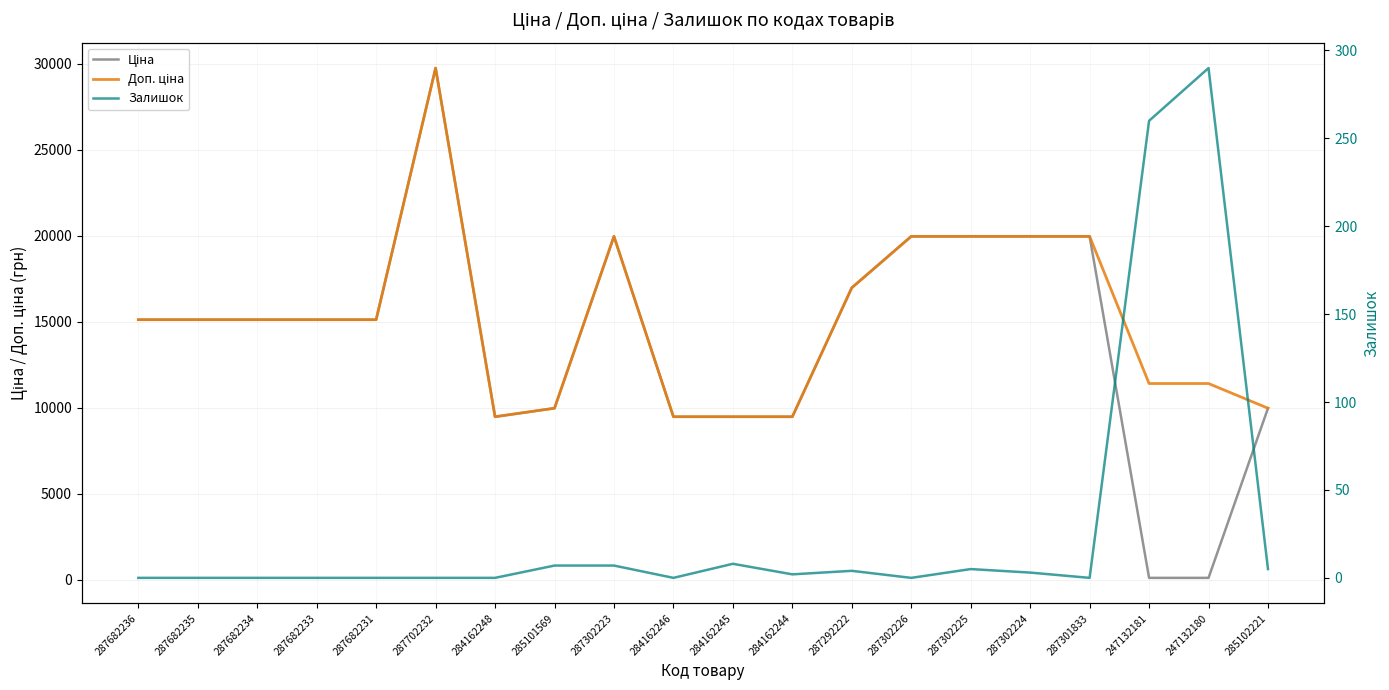

True or false: Залишок has a value of 5.0 at 285102221.

True